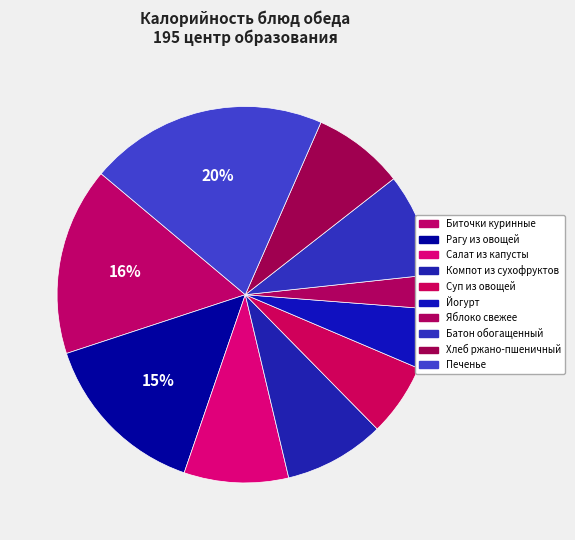

How many segments does this pie chart have?

10